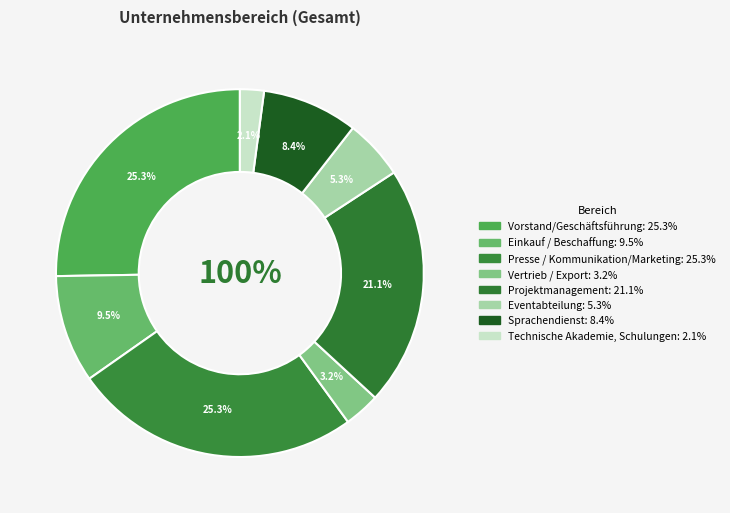

Which category has the biggest portion of the pie?

Vorstand/Geschäftsführung